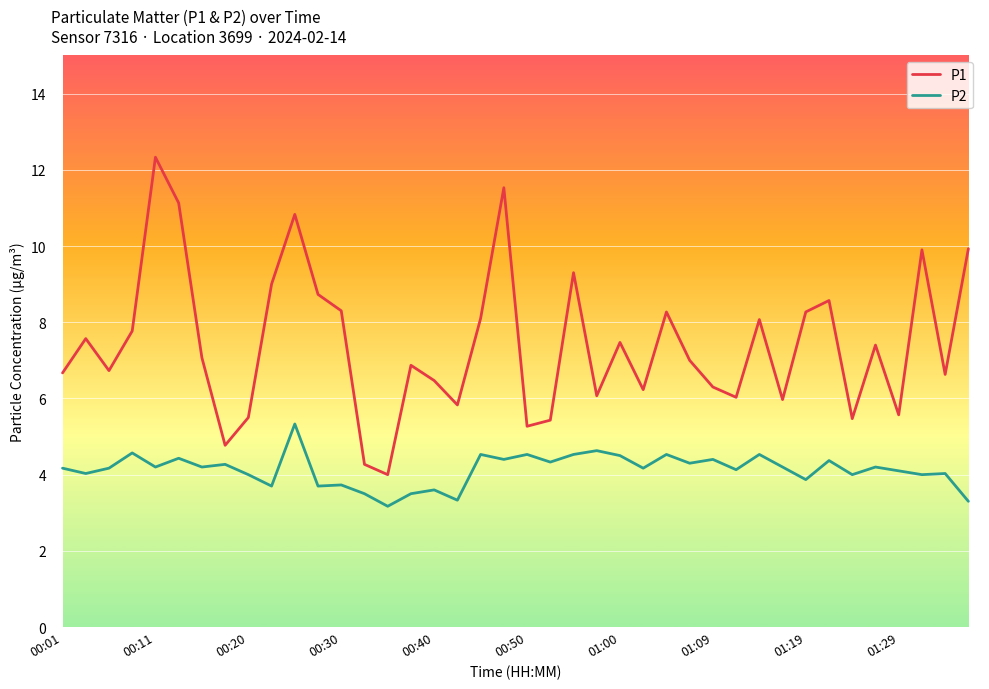

Rank the series by their average value, from lowest to highest.

P2, P1